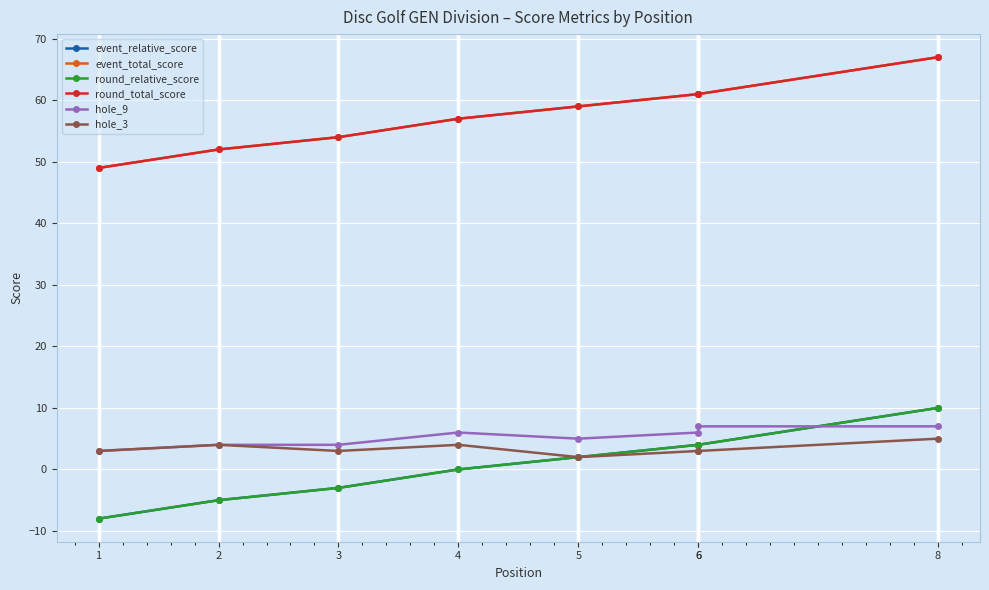

How many series are shown in this chart?

6